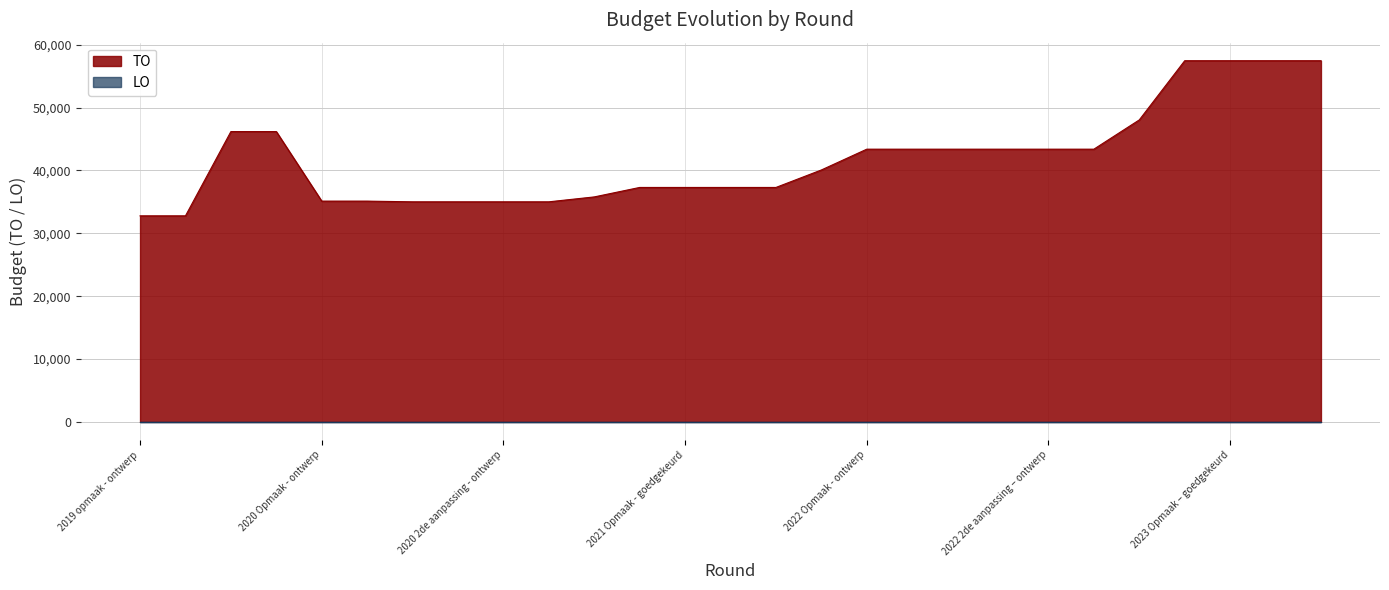

What is the sum of the values at 2022 Opmaak - ontwerp and 2021 1ste aanpassing – ontwerp?

80678